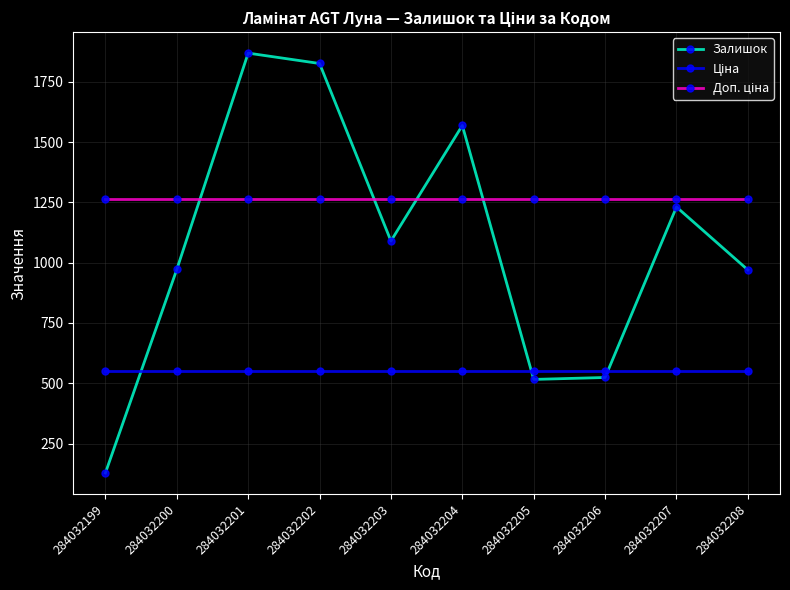

Between 284032204 and 284032206, which series saw the biggest shift?

Залишок